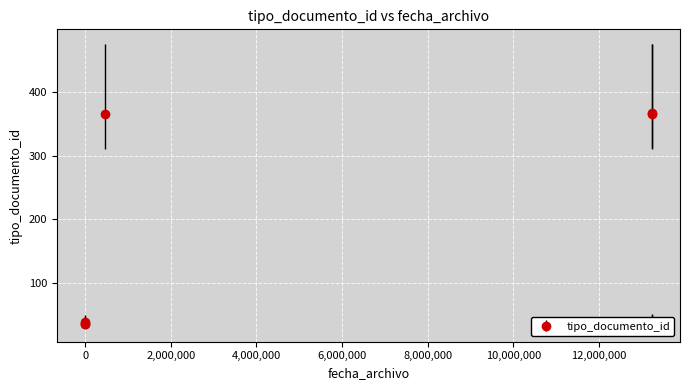

How many lines are shown in the chart?

1